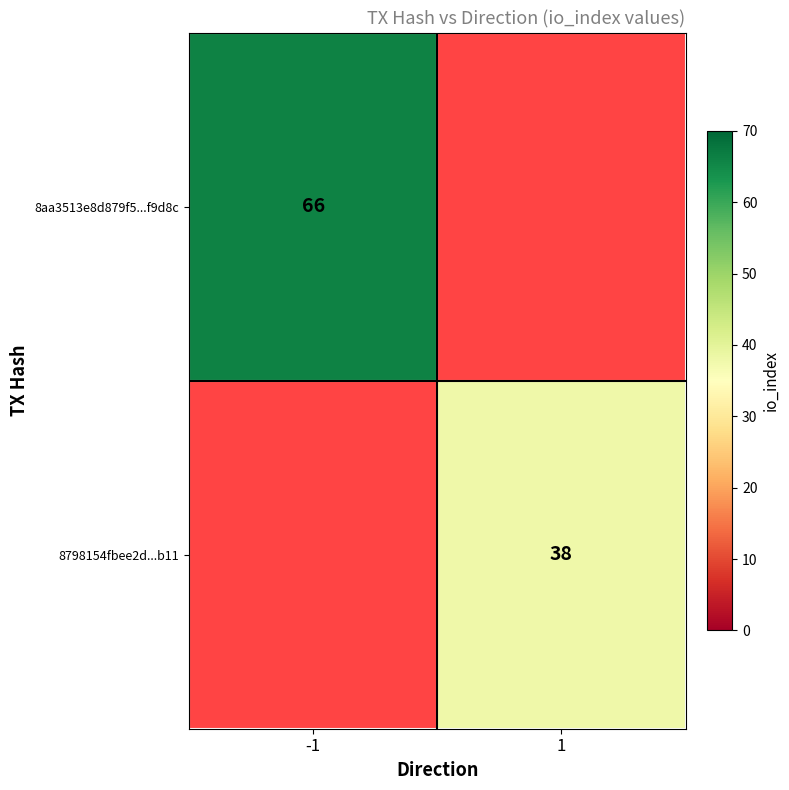

List the series in order of their overall mean, highest first.

8aa3513e8d879f5...f9d8c, 8798154fbee2d...b11